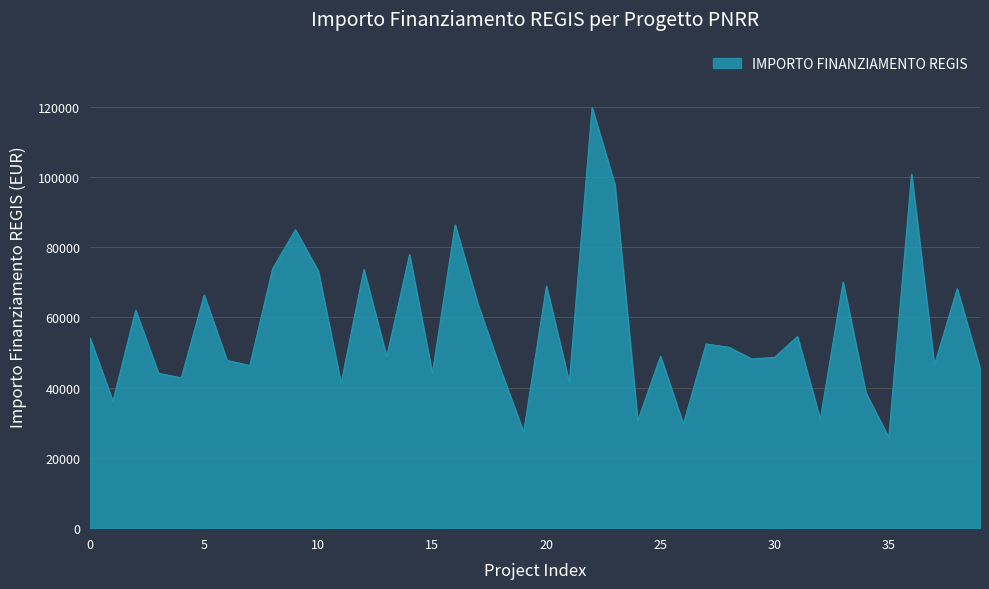

What is the difference between the maximum and minimum values?

93941.0